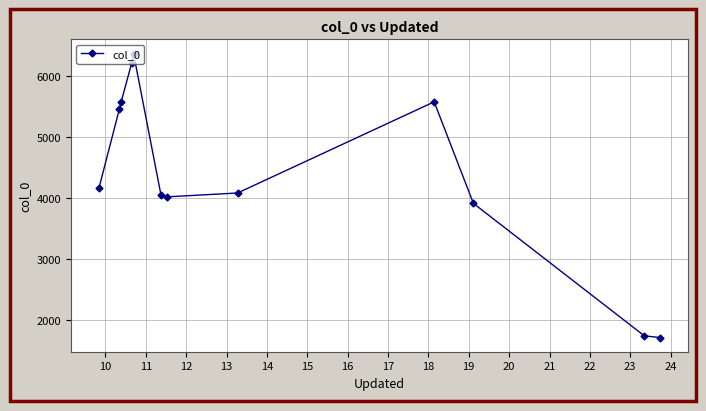

How many lines are shown in the chart?

1